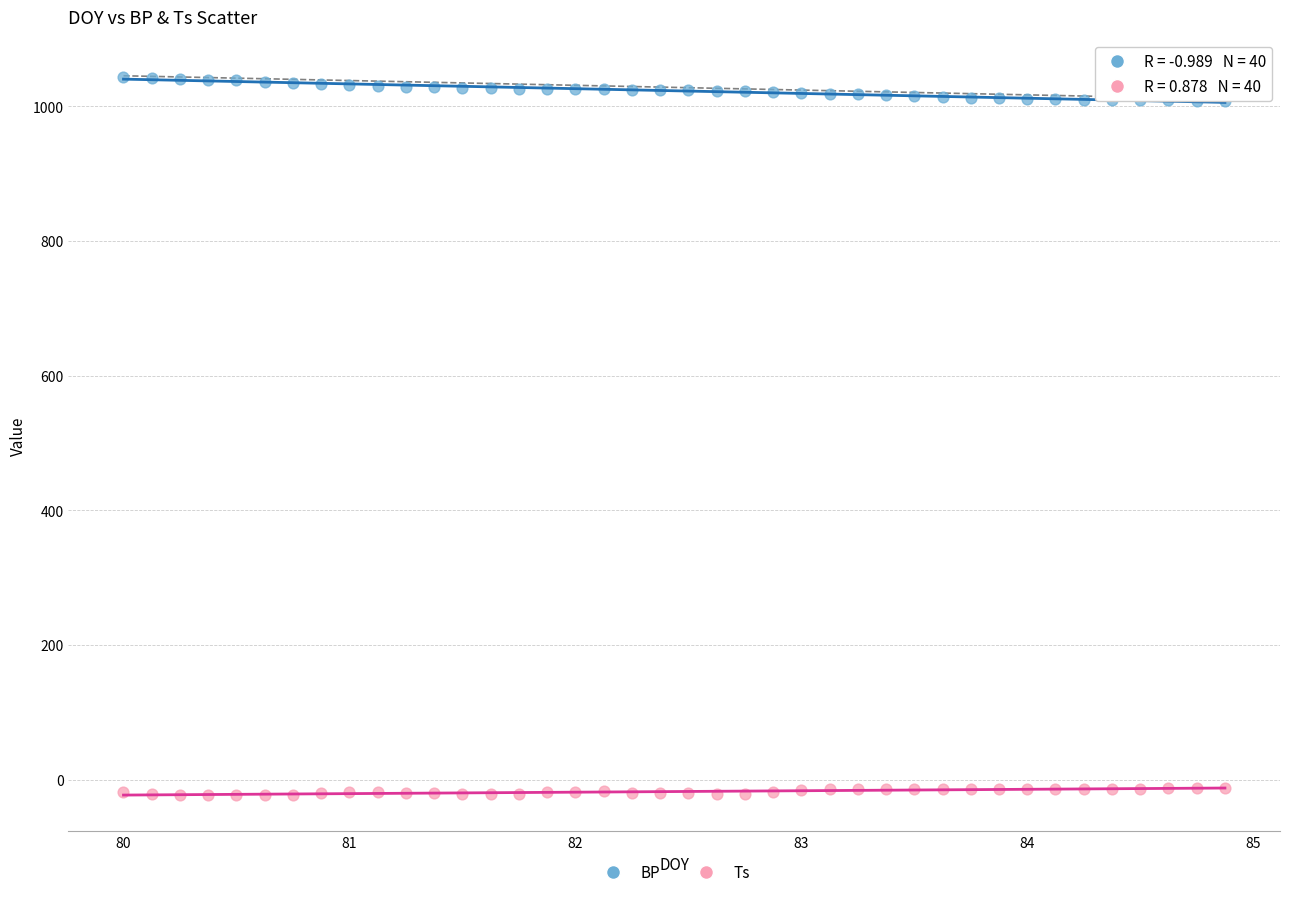

Which series reaches the maximum Y coordinate?

BP